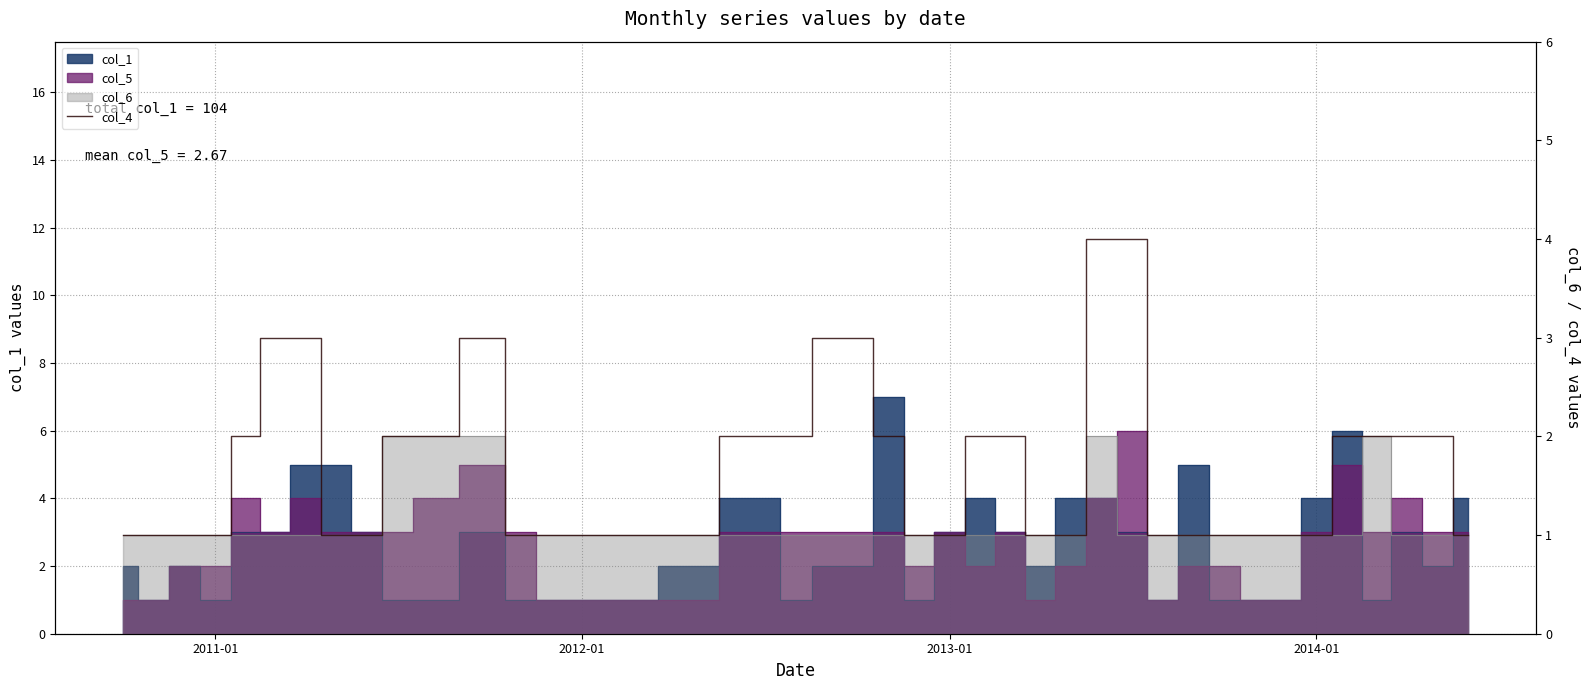

Reading left to right, what are all the values shown in this chart?

1	1	1	1	2	3	3	1	1	2	2	3	1	1	1	1	2	2	3	3	2	1	1	2	2	1	1	4	4	1	1	1	1	1	1	2	2	2	2	1